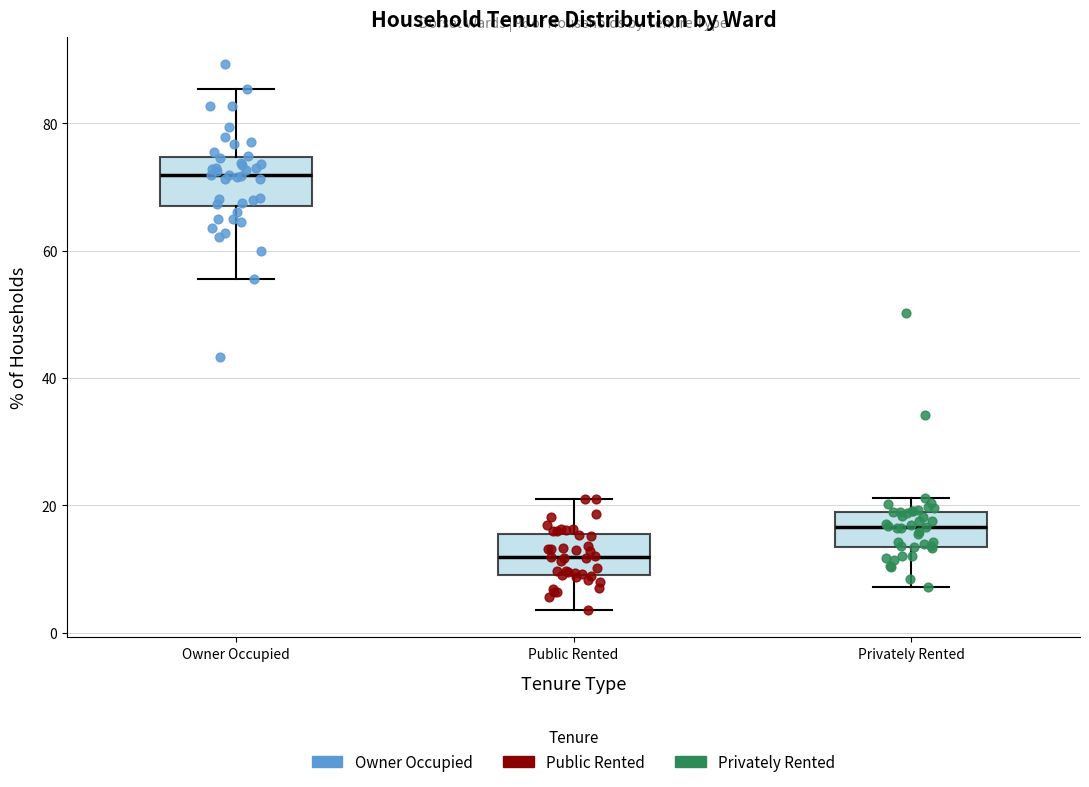

Where is the lower edge of the box for Owner Occupied on the y-axis? The values are not printed on the chart, so give them approximately, as read against the axis.

68